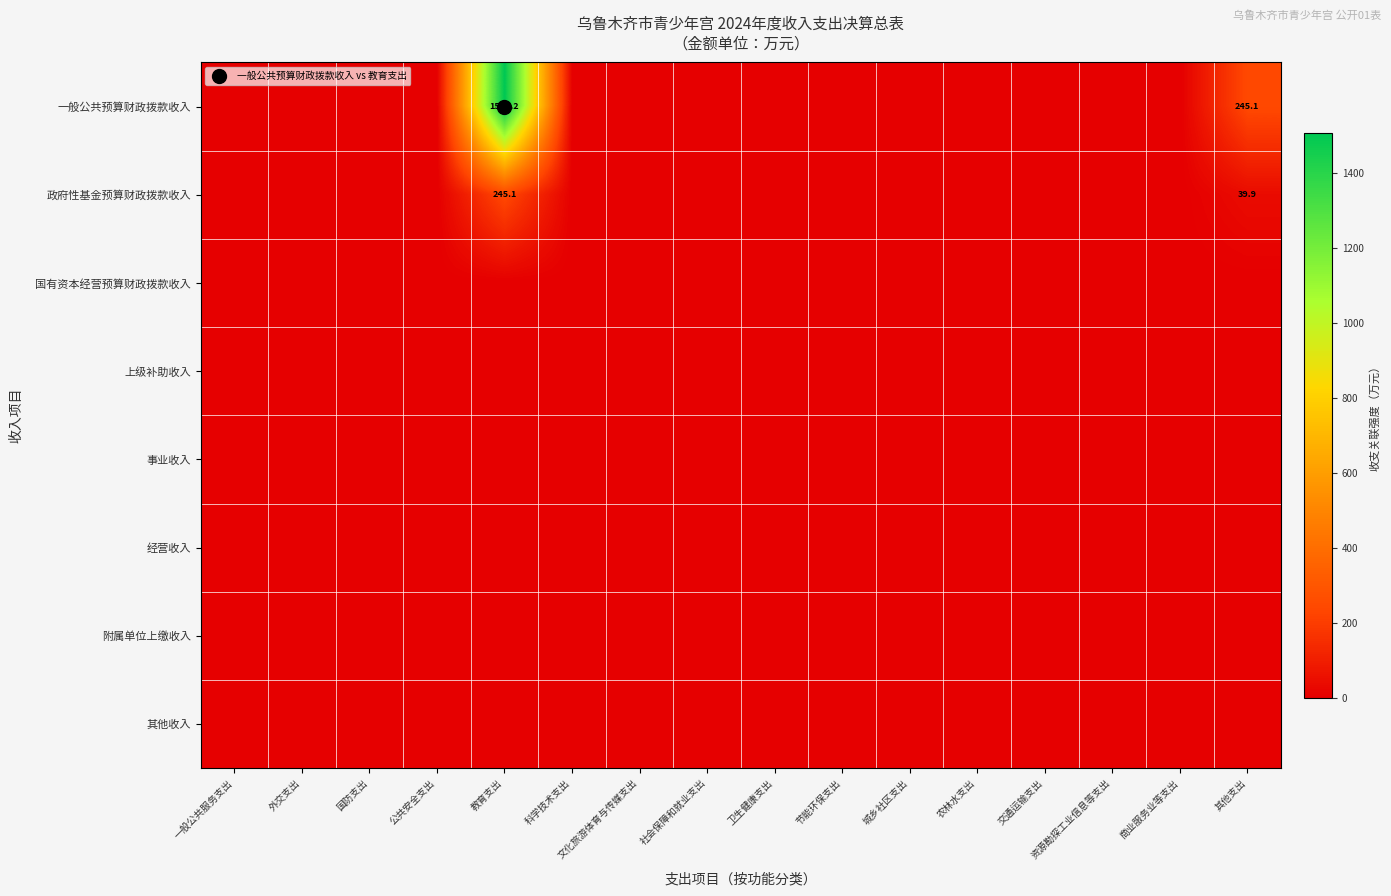

At which category is the sum across all series the highest?

教育支出